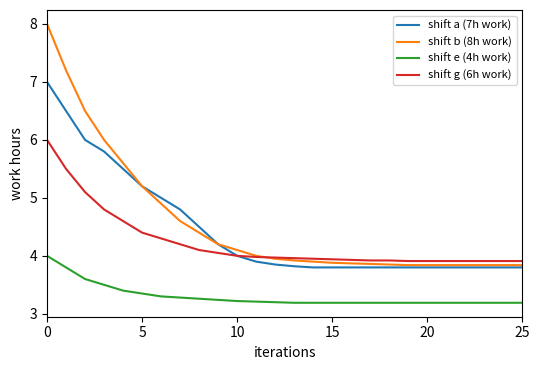

Which series has the largest range (max minus min)?

shift b (8h work)